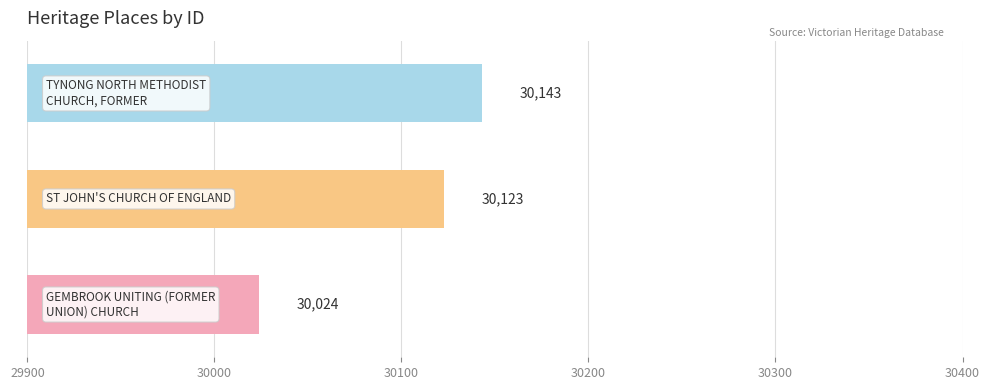

What is the difference between the maximum and minimum values?

119